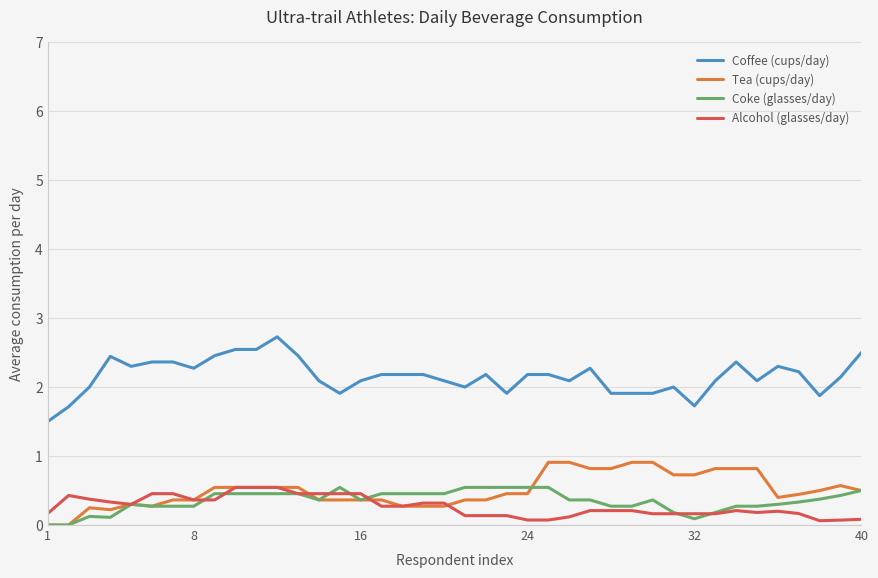

What is the greatest value displayed?

2.7